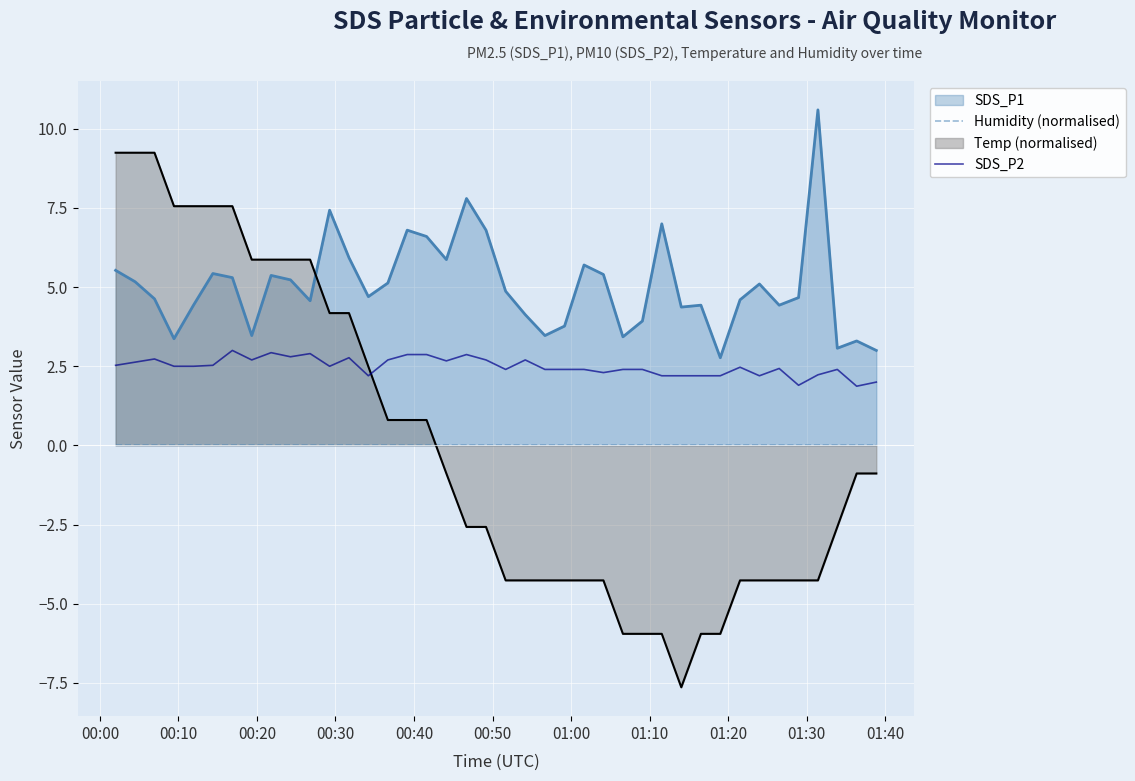

True or false: Temp (normalised) and SDS_P2 intersect in this chart.

True